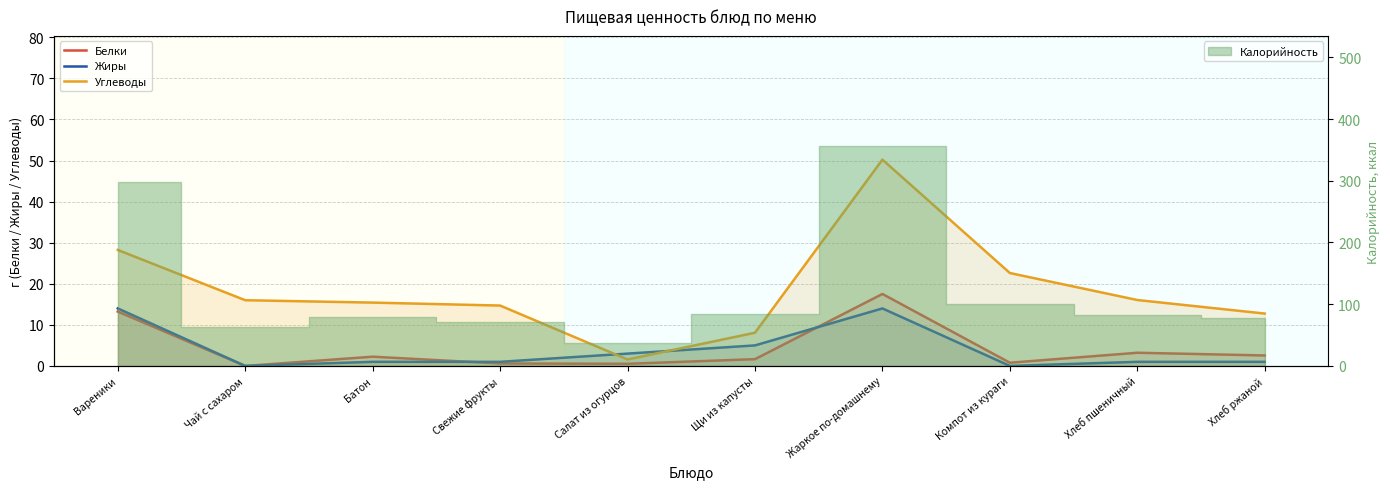

What is the difference between the maximum and minimum values in the Белки series?

17.5